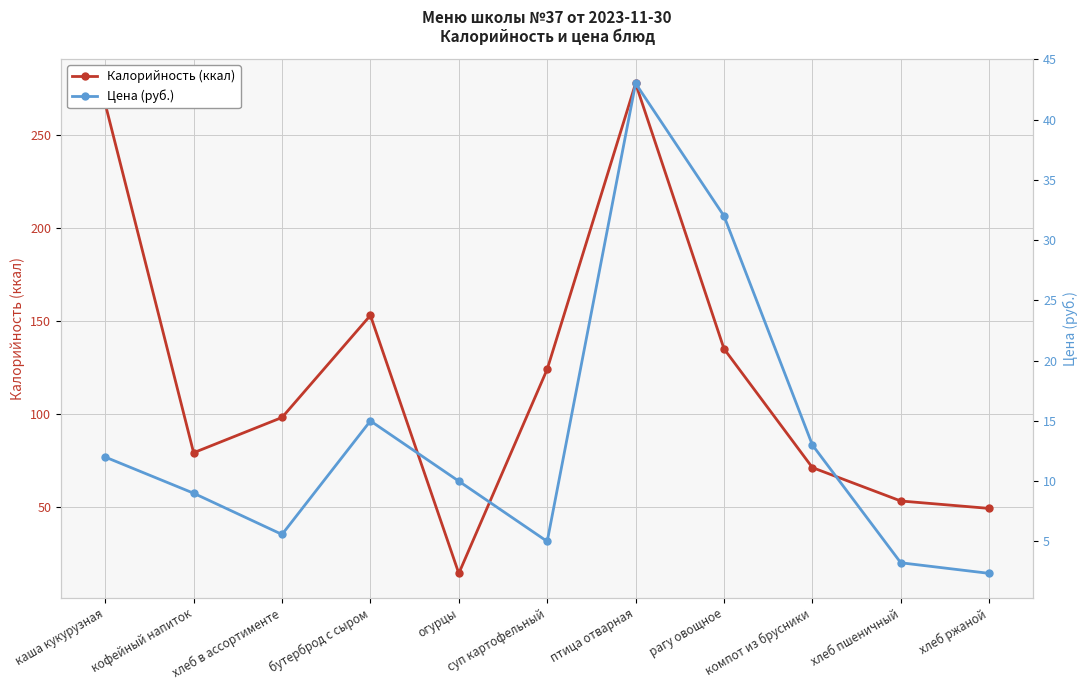

What is the sum of the Калорийность (ккал) values at огурцы and компот из брусники?

85